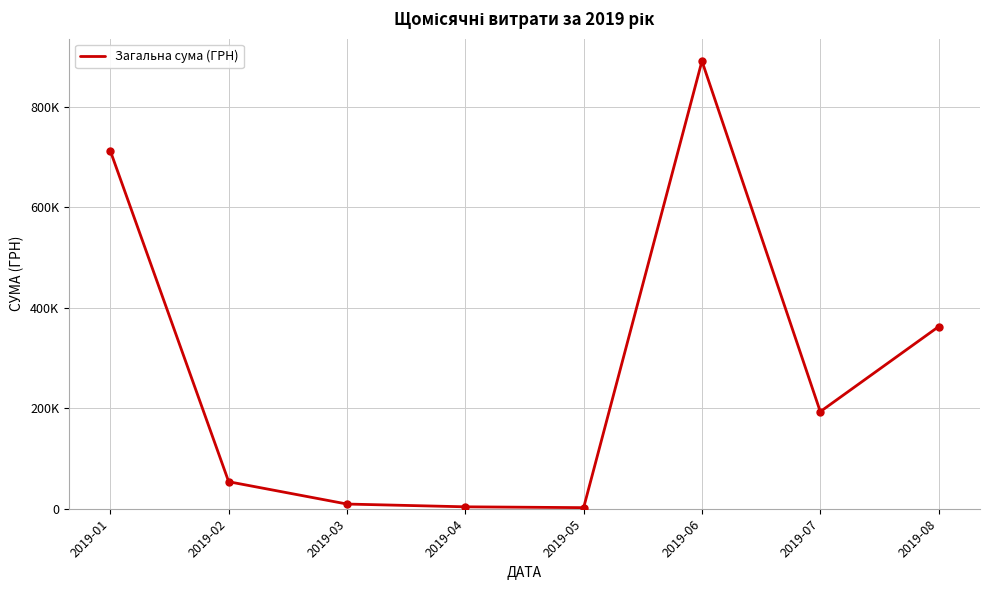

True or false: the data shows 193297.5 at 2019-07.

True